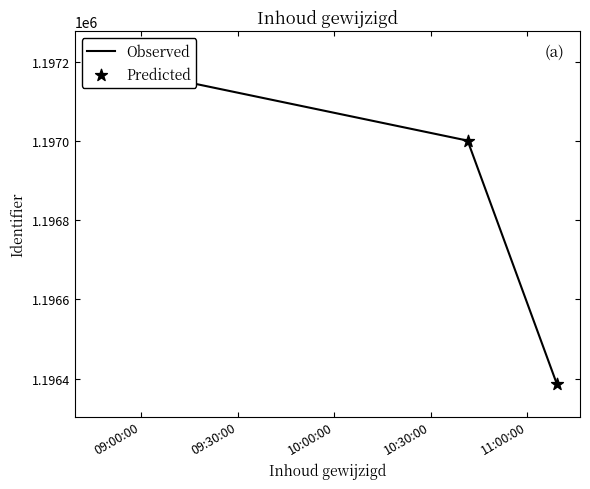

Which series reaches the minimum Y coordinate?

Observed